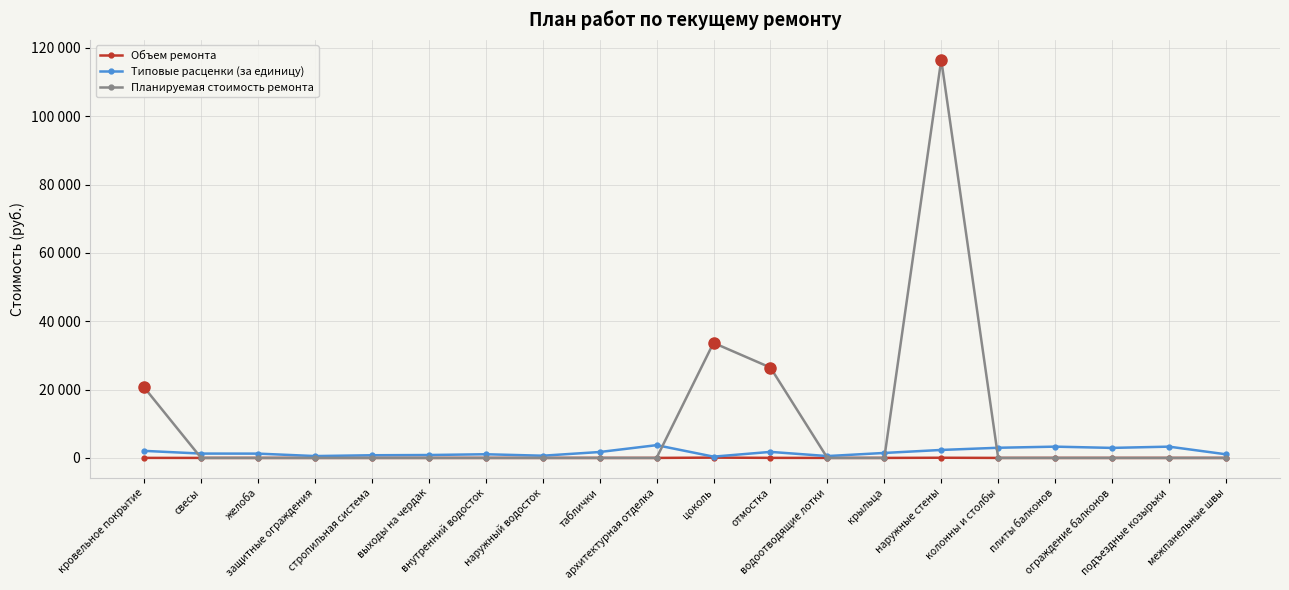

What is the difference between the second highest and minimum values in the Типовые расценки (за единицу) series?

2924.6